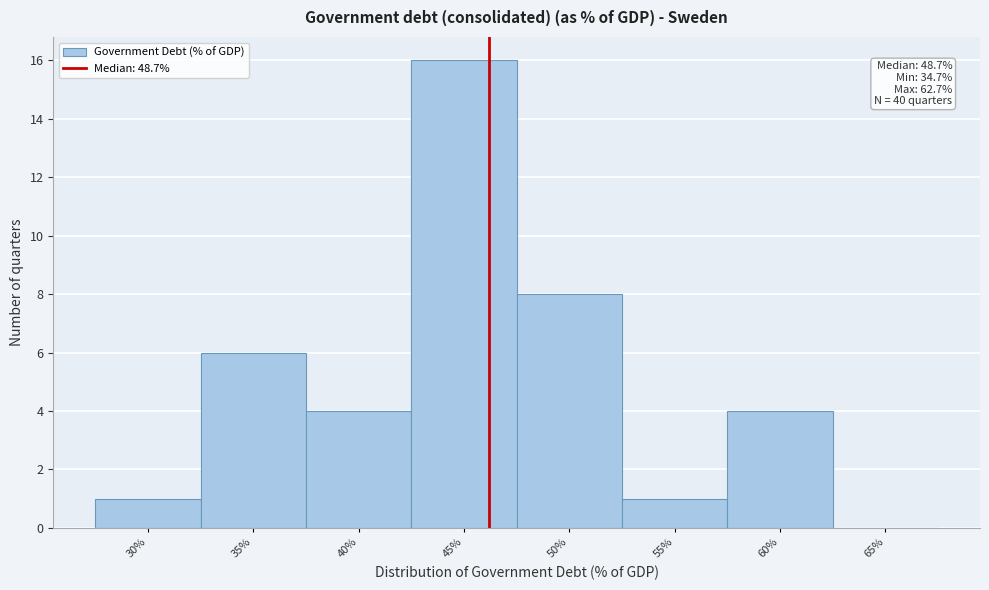

Reading left to right, transcribe all the data shown in this chart.

30%=1	35%=6	40%=4	45%=16	50%=8	55%=1	60%=4	65%=0